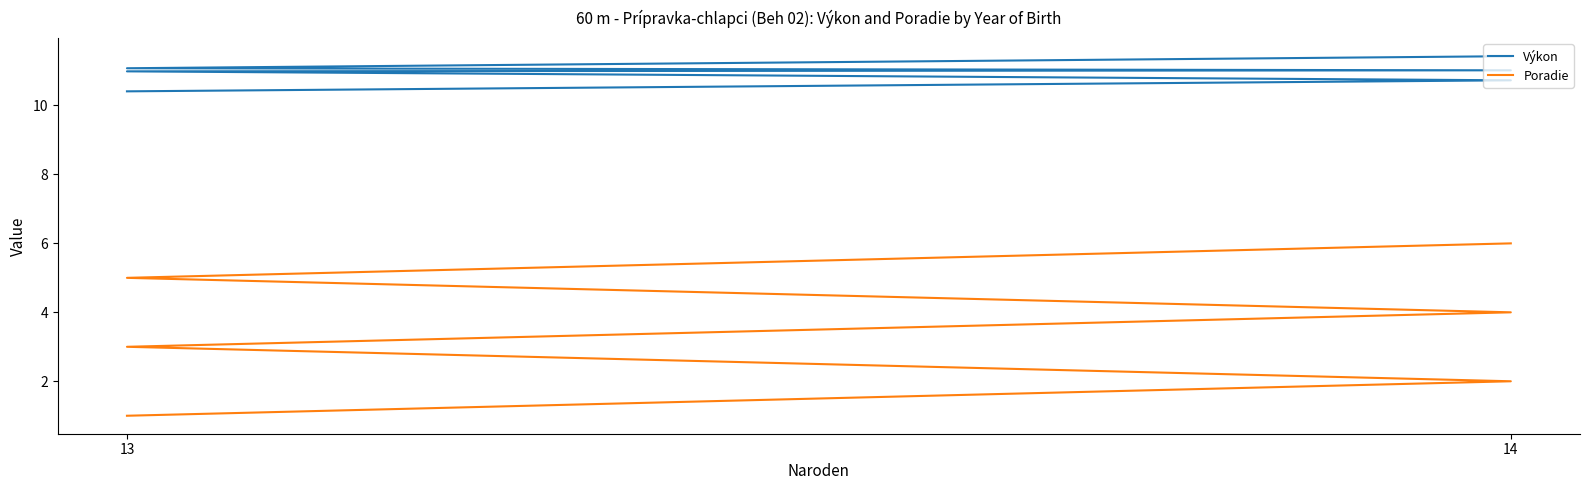

Reading left to right, extract all data points from this chart.

Výkon: 10.4	10.7	11.0	11.0	11.1	11.4
Poradie: 1.0	2.0	3.0	4.0	5.0	6.0